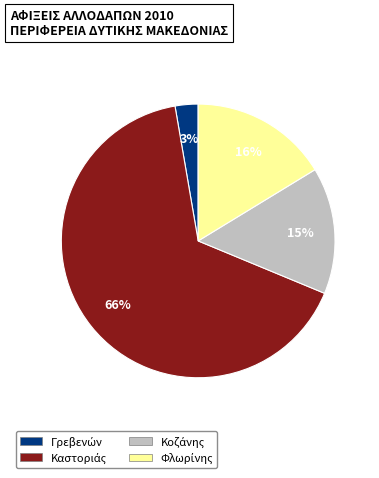

To the nearest percent, what is the average slice percentage?

25%